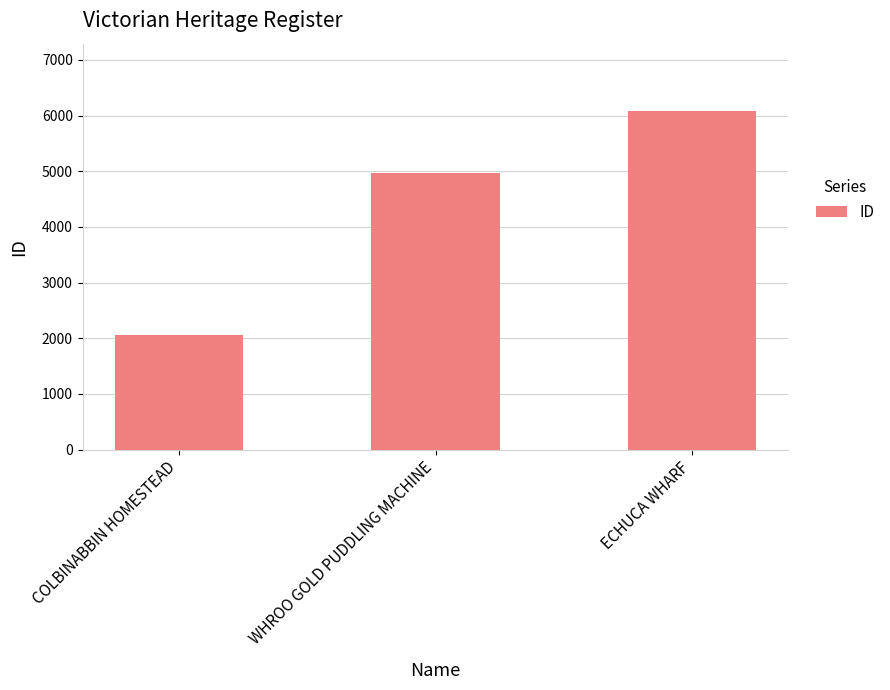

Count the number of data series in this chart.

1